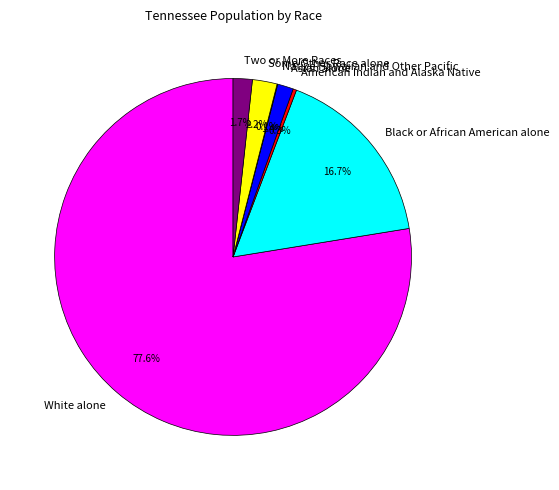

Which category has the biggest portion of the pie?

White alone